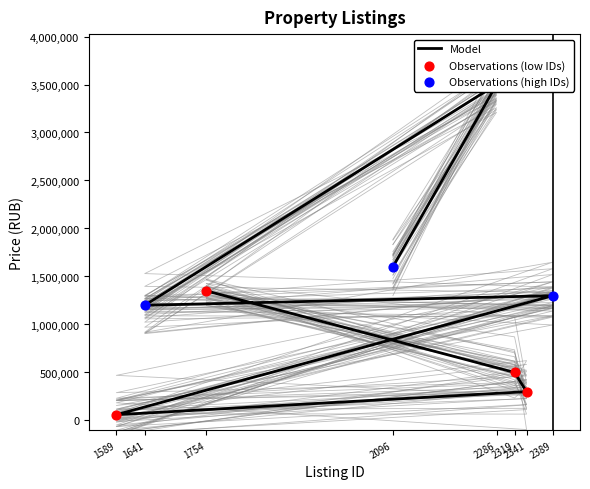

What is the ratio of the value at 2341 to the value at 1641?

0.2